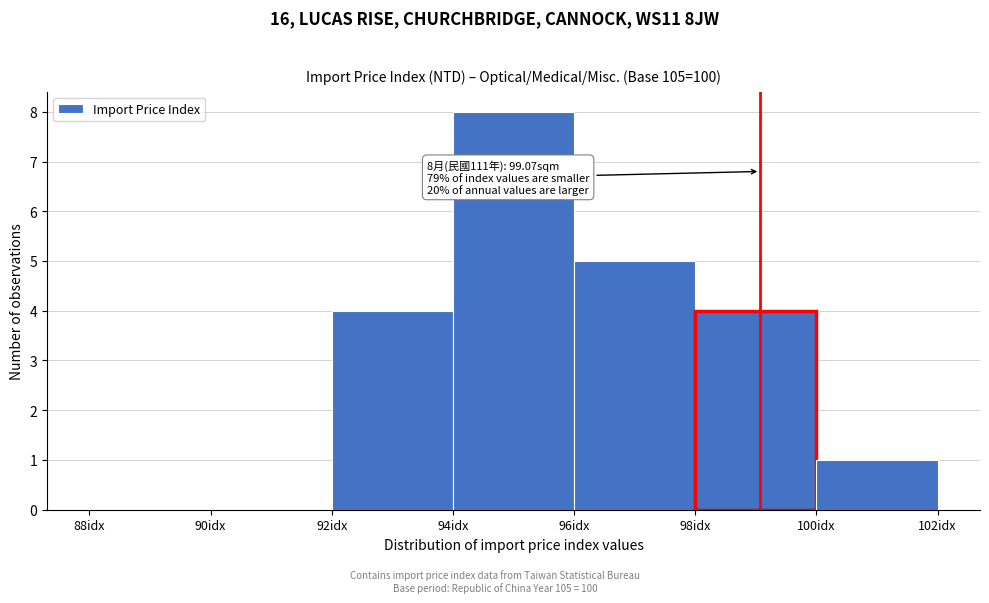

Over which range of the x-axis is the bar tallest?

94 to 96